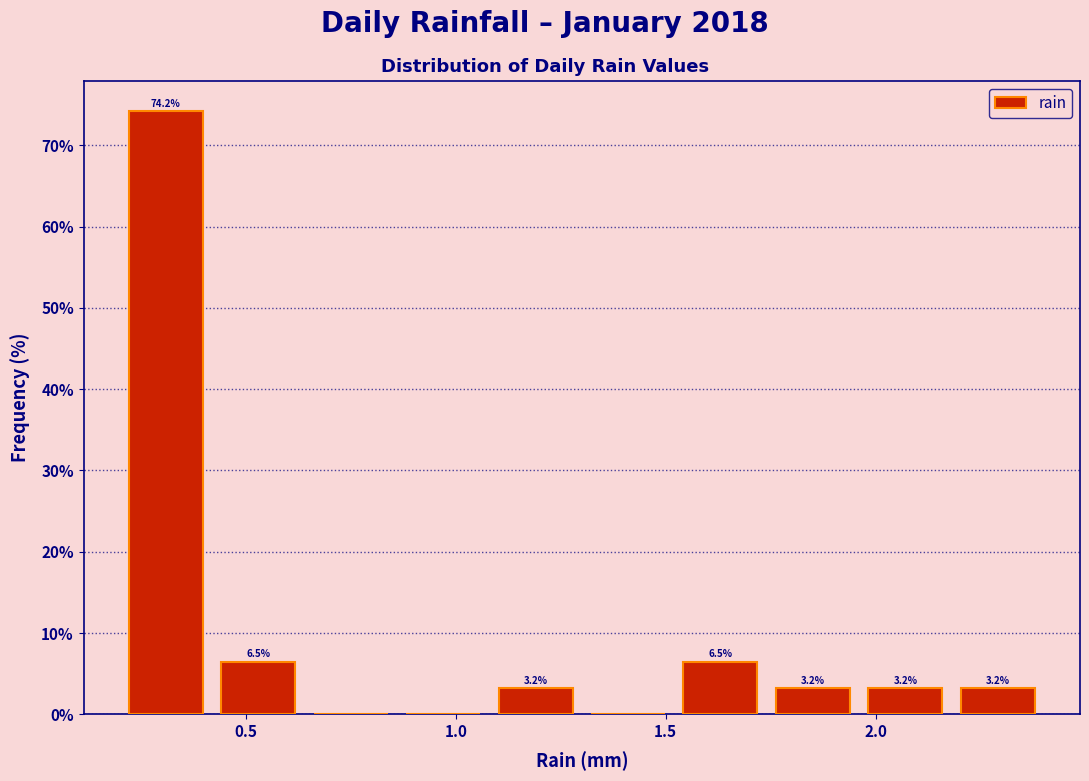

Over which range of the x-axis is the bar tallest?

0.20 to 0.42